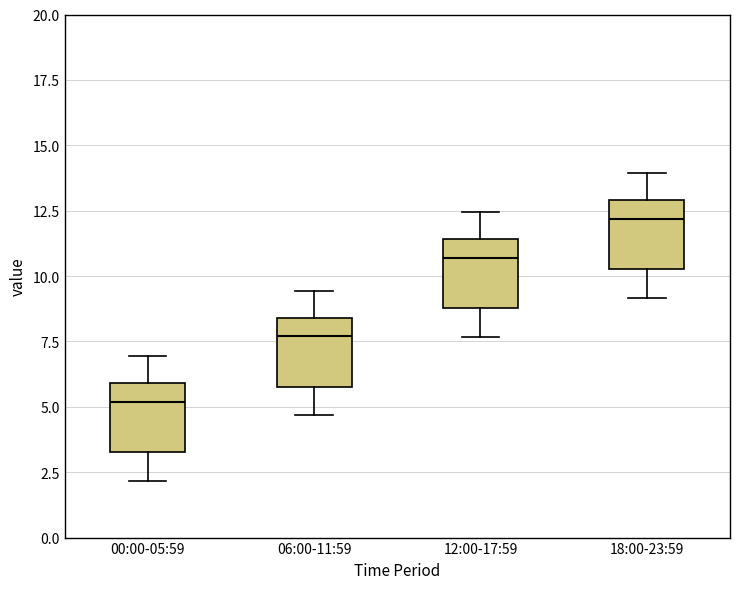

Reading left to right, read every box against the y-axis: the position of its median line, the range the box covers, and the ends of its whiskers. The values are not printed on the chart, so give them approximately, as read against the axis.

00:00-05:59: median 5.0, box 3.5 to 6.0, whiskers 2.0 to 7.0
06:00-11:59: median 7.5, box 6.0 to 8.5, whiskers 4.5 to 9.5
12:00-17:59: median 10.5, box 9.0 to 11.5, whiskers 7.5 to 12.5
18:00-23:59: median 12.0, box 10.5 to 13.0, whiskers 9.0 to 14.0